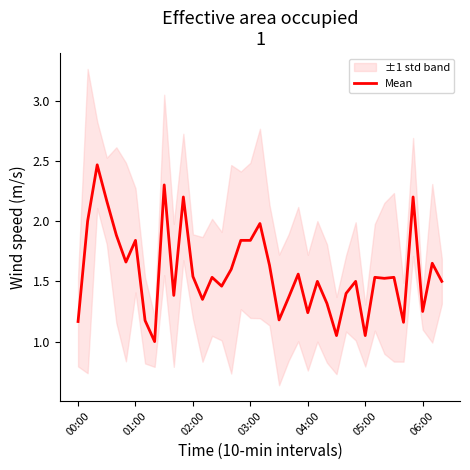

How many lines are shown in the chart?

1